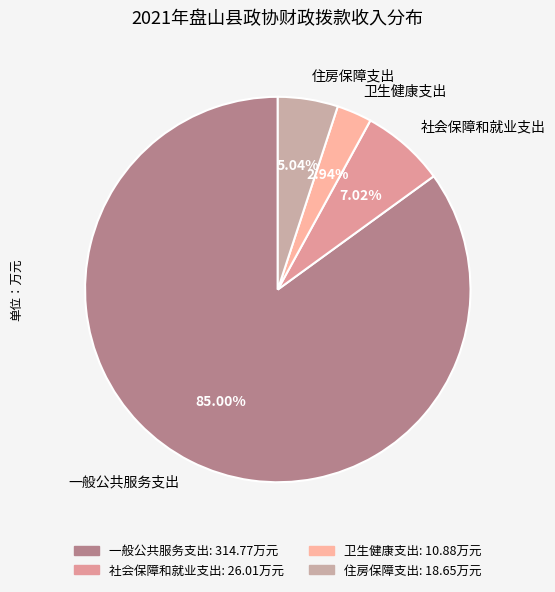

Which has a higher value, 一般公共服务支出 or 社会保障和就业支出?

一般公共服务支出